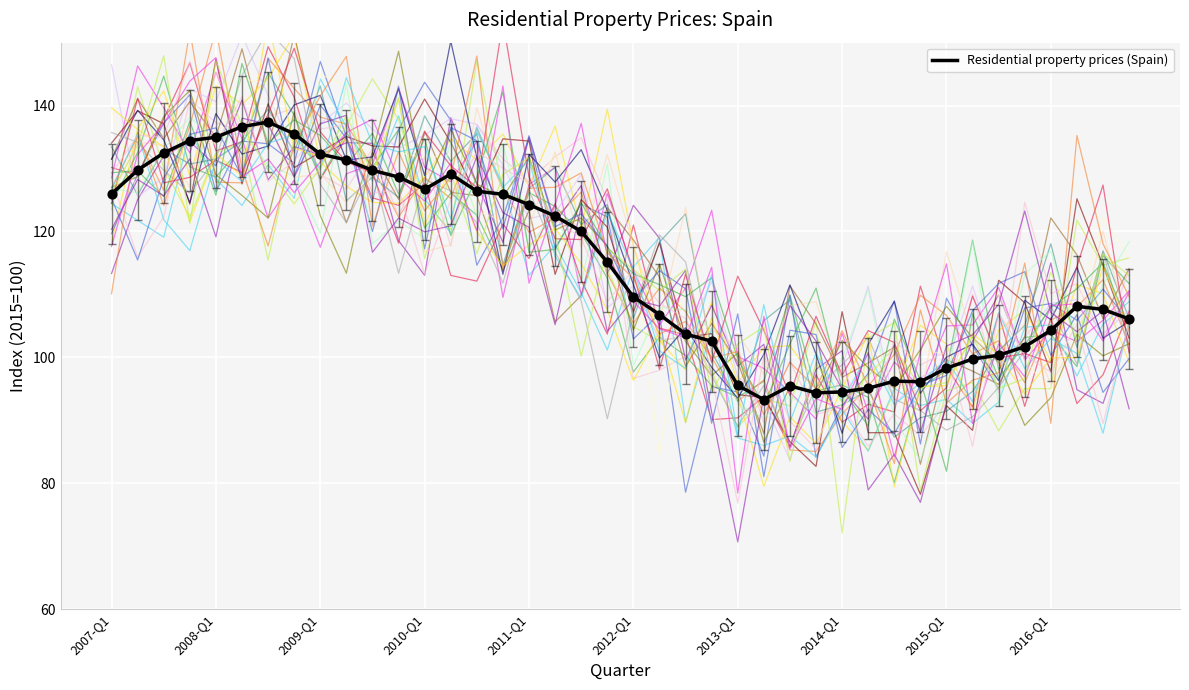

What is the change in value from 10 to 25?

-36.4